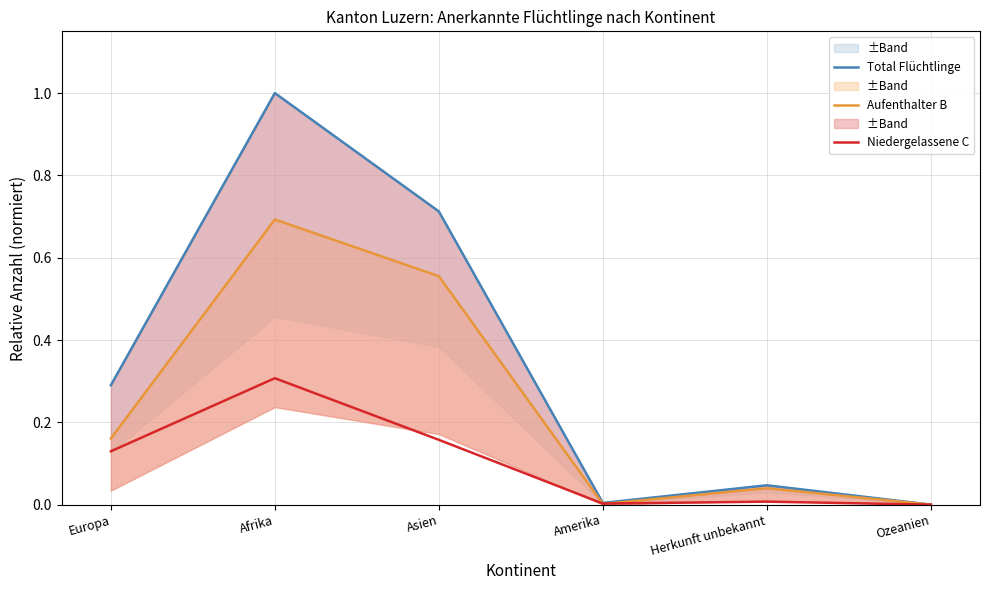

Where is Aufenthalter B nearest to the value 0?

Ozeanien